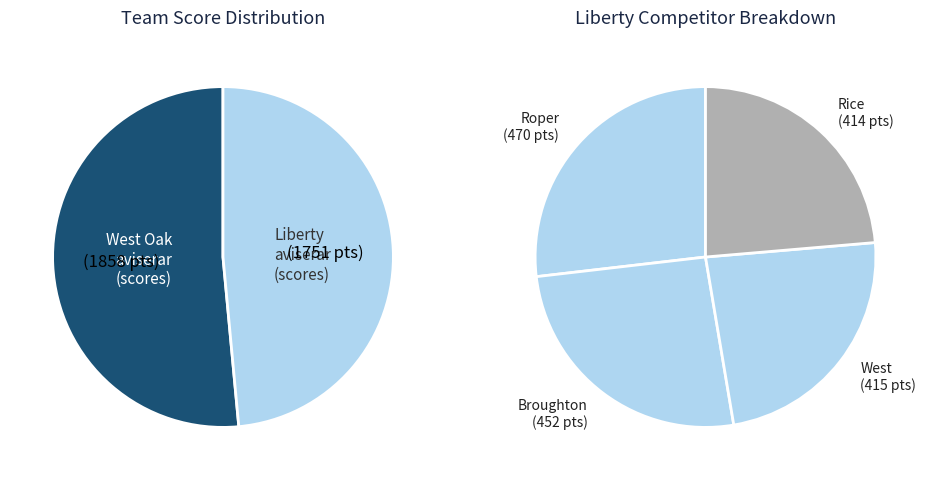

To the nearest percent, what is the difference between the largest and smallest slice percentages?

2%